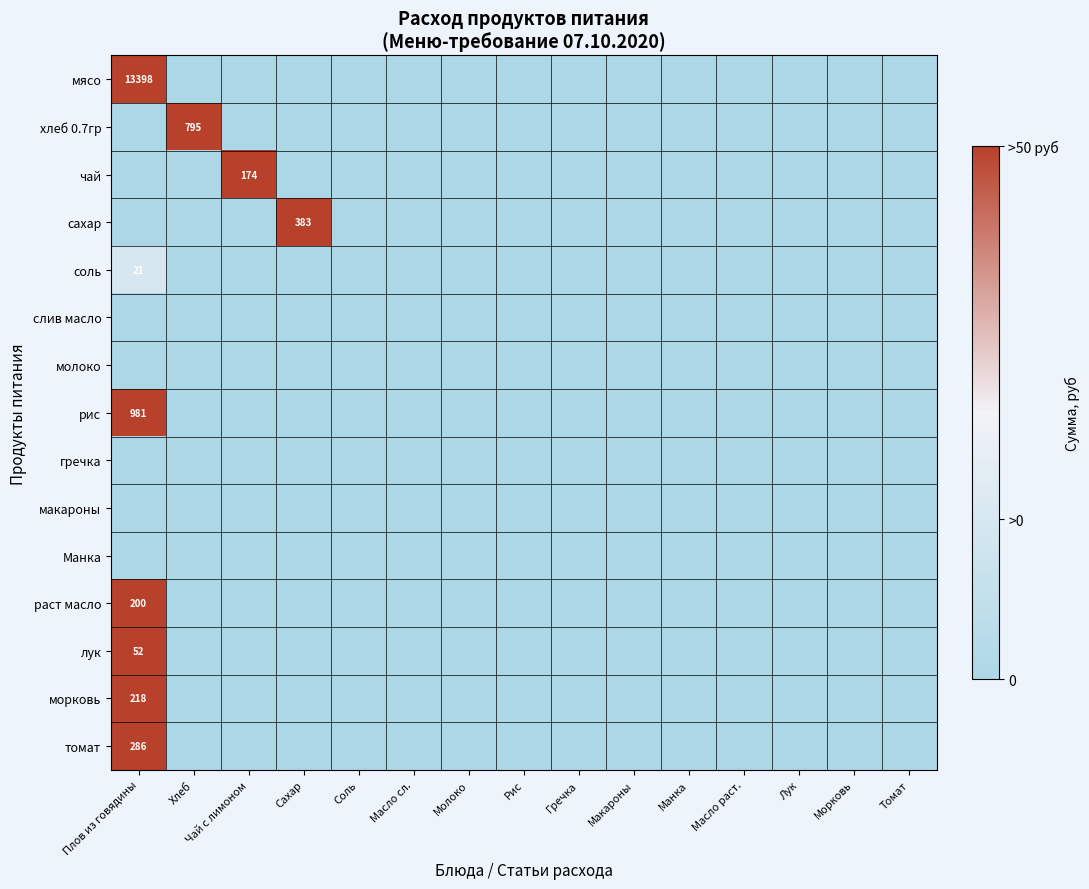

At which label does слив масло reach its peak?

Плов из говядины